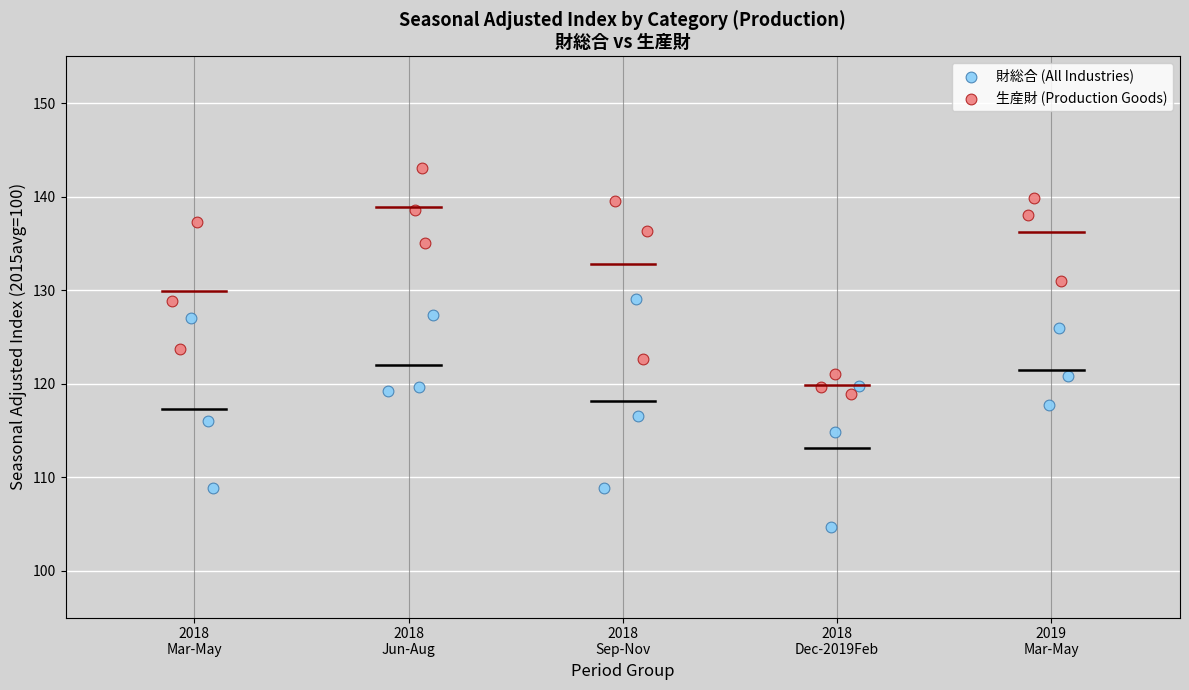

Which series has the largest Y range (max minus min)?

財総合 (All Industries)